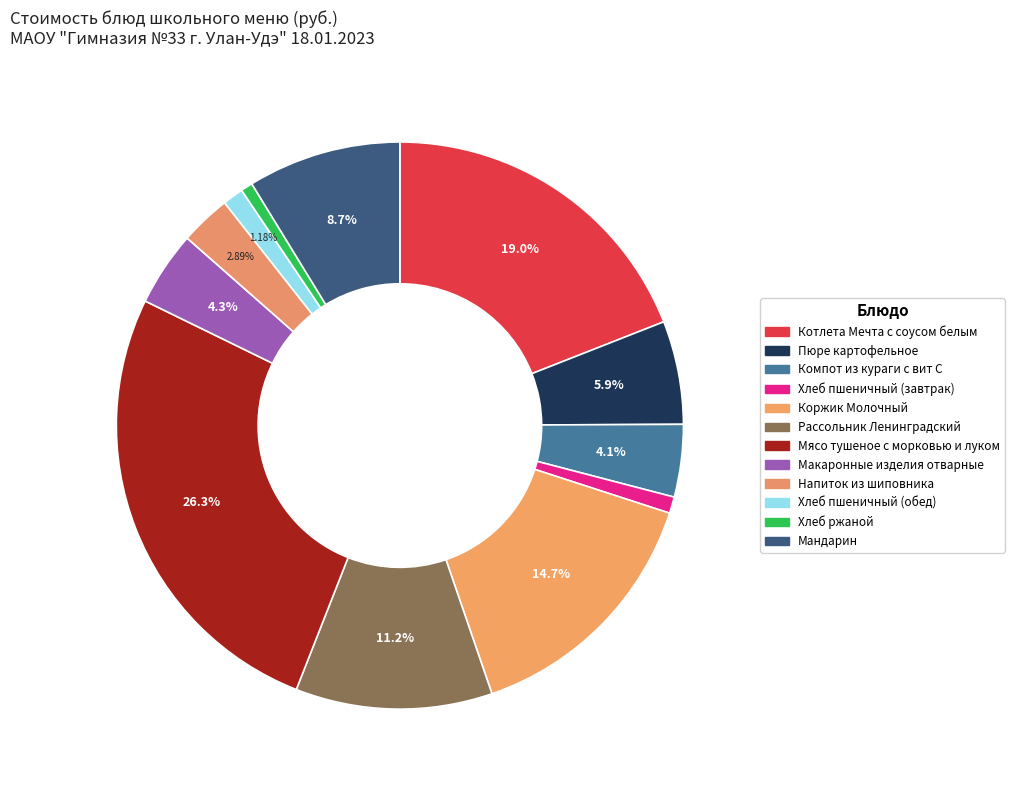

Does any single category account for the majority?

No